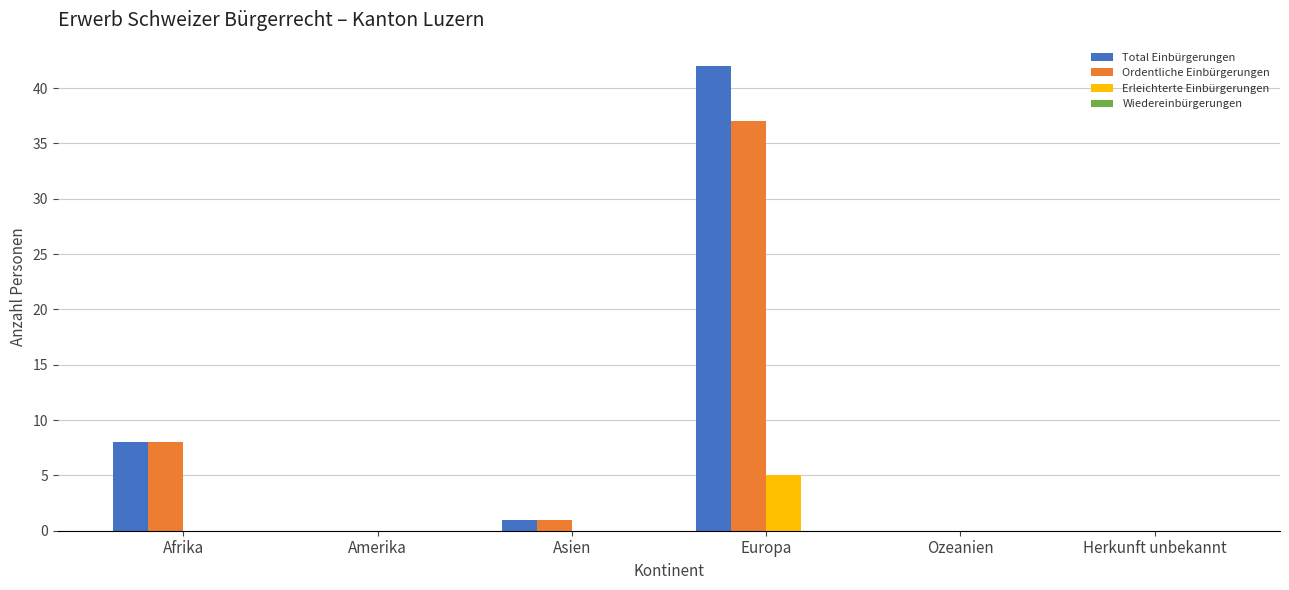

Are the bars grouped side by side (vs. stacked)?

Yes